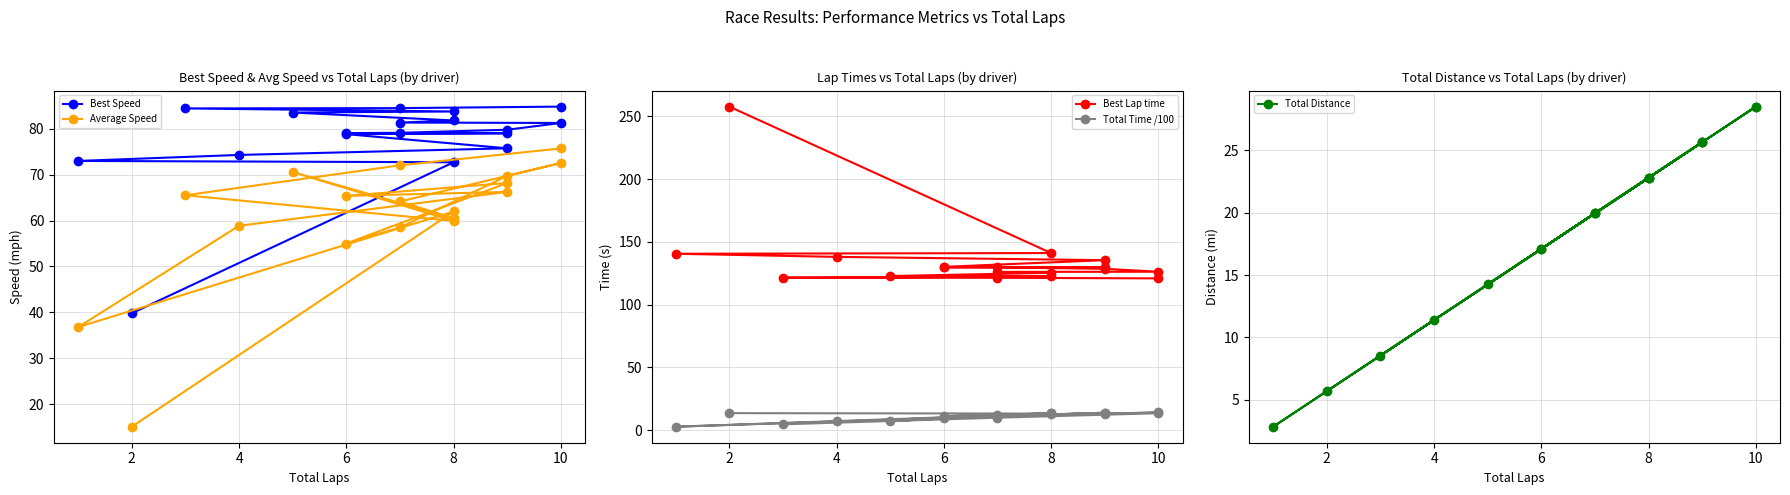

Is this an area chart (filled region under the line)?

No